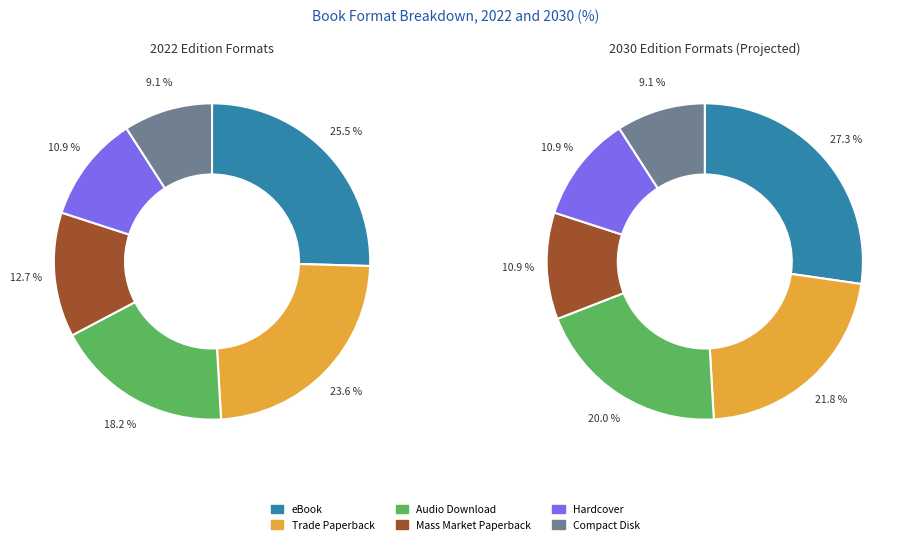

Rank the categories by value from highest to lowest.

eBook, Trade Paperback, Audio Download, Mass Market Paperback, Hardcover, Compact Disk